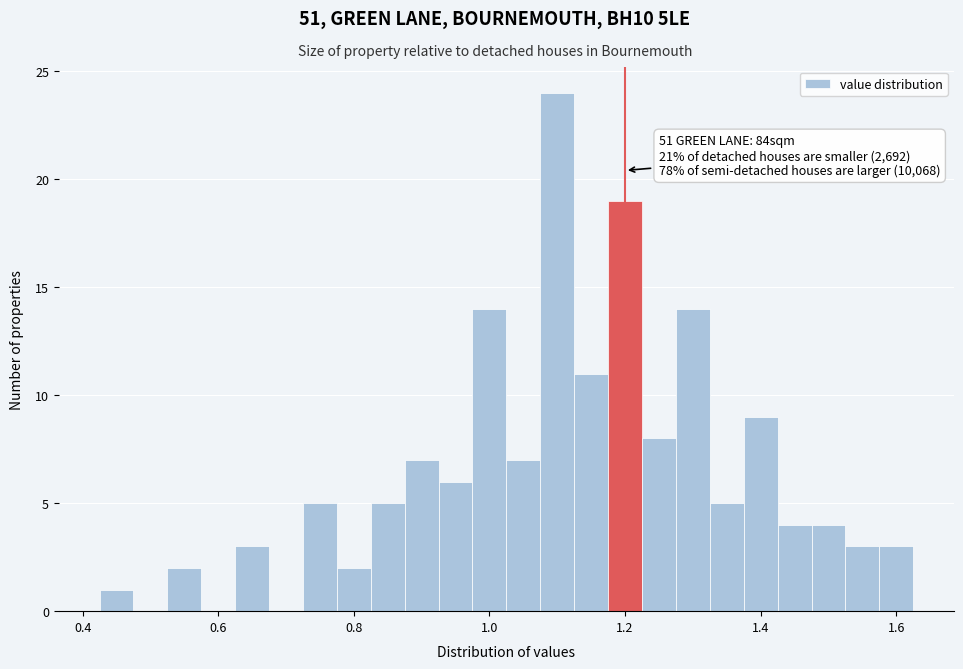

Read against the x-axis, roughly where is the centre of the tallest bar?

1.10